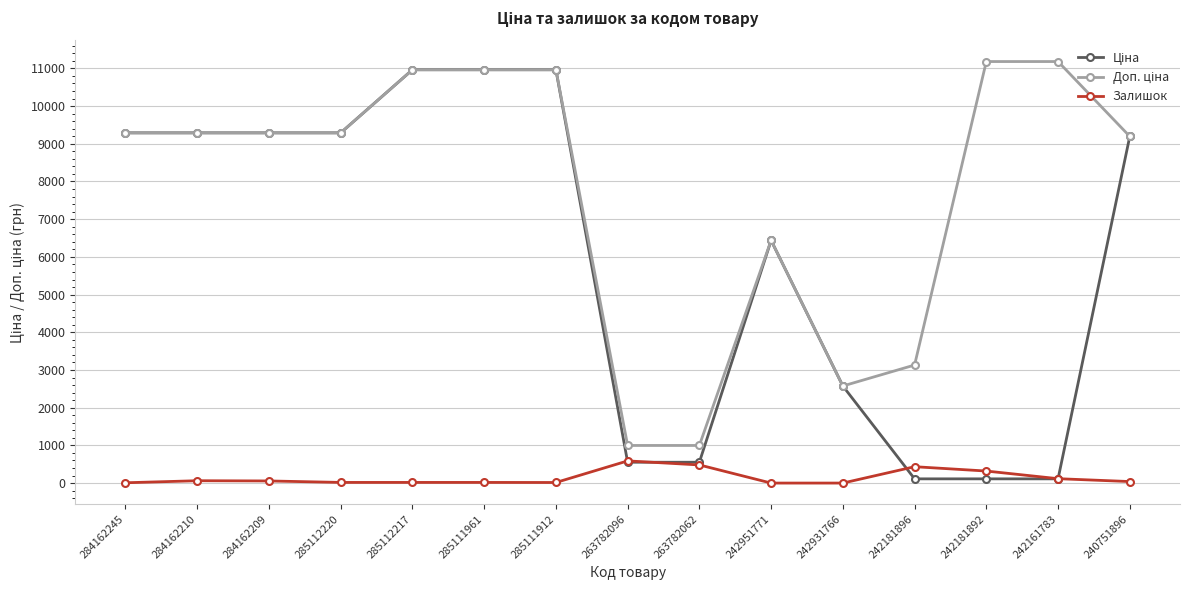

What is the value of the Залишок point at the 13th from the left?

319.0